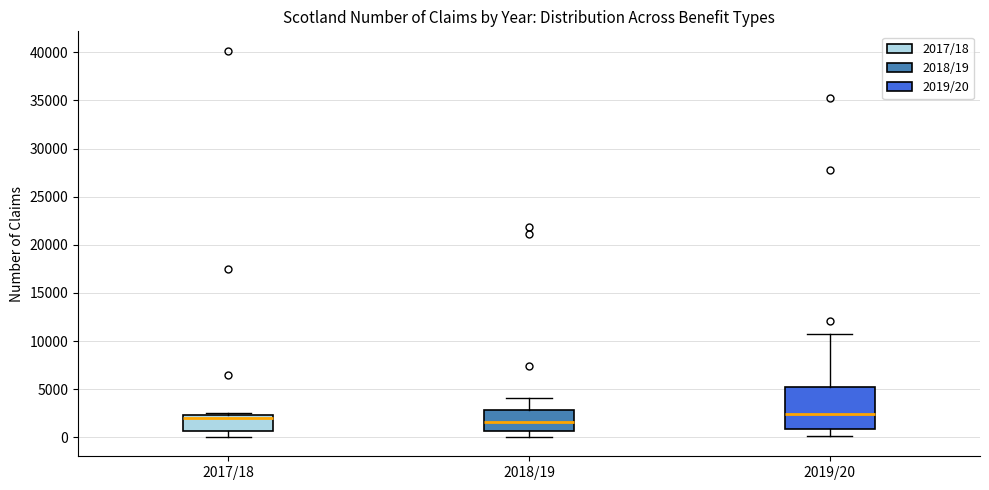

Reading left to right, transcribe this box plot: for each box, give where its median line is, the range the box spans, and where its two whiskers end, as read against the y-axis. The values are not printed on the chart, so give them approximately, as read against the axis.

2017/18: median 2000, box 500 to 2500, whiskers 0 to 2500 (just above the box's upper edge)
2018/19: median 1500, box 500 to 3000, whiskers 0 to 4000
2019/20: median 2500, box 1000 to 5500, whiskers 0 to 11000